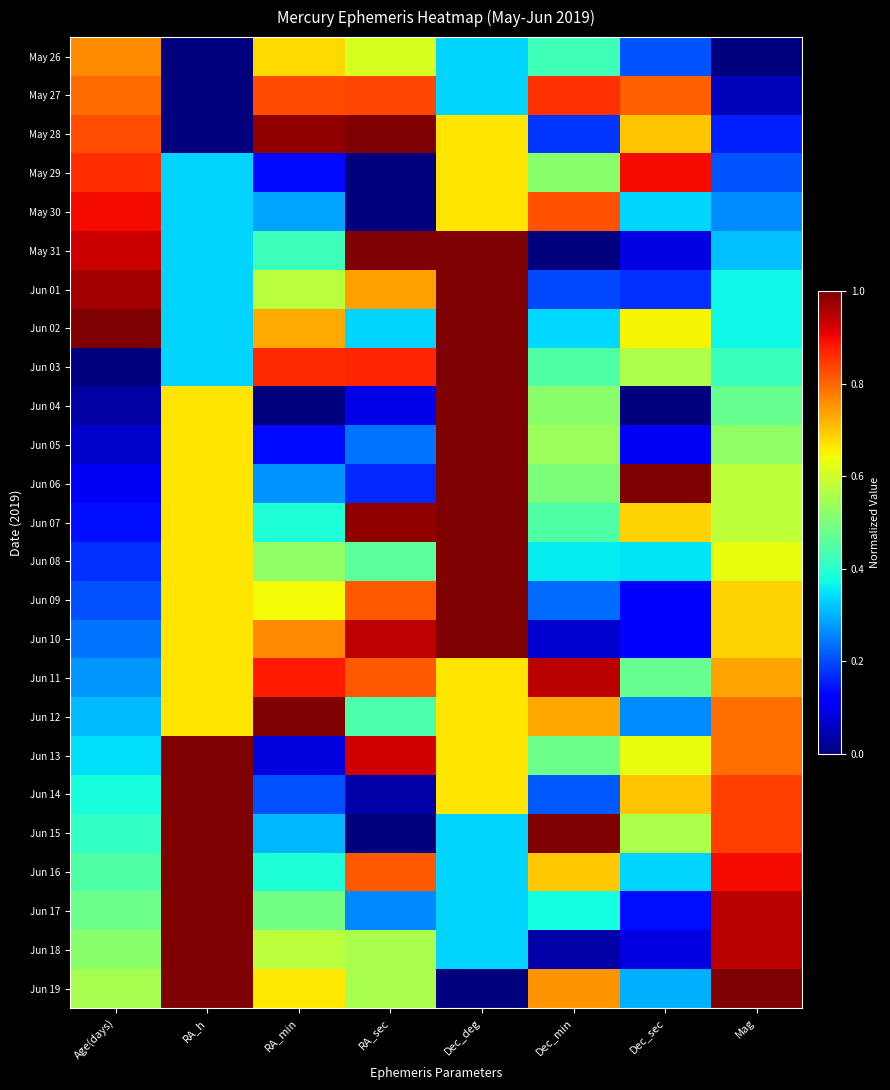

Which series has the largest range (max minus min)?

May 28